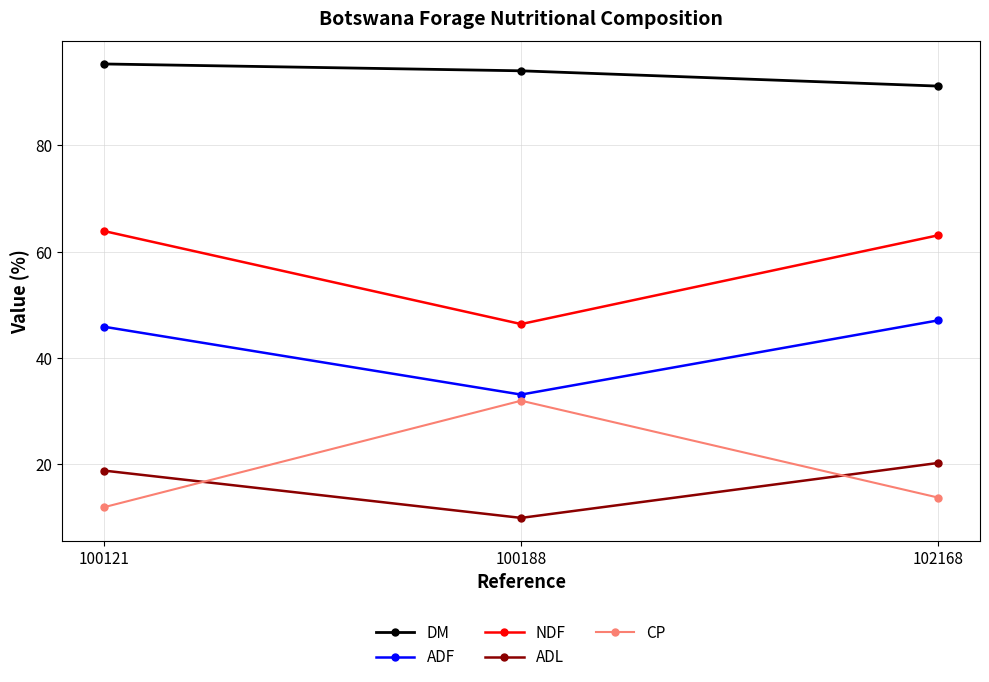

What is the value of the CP point at the 1st from the left?

11.9